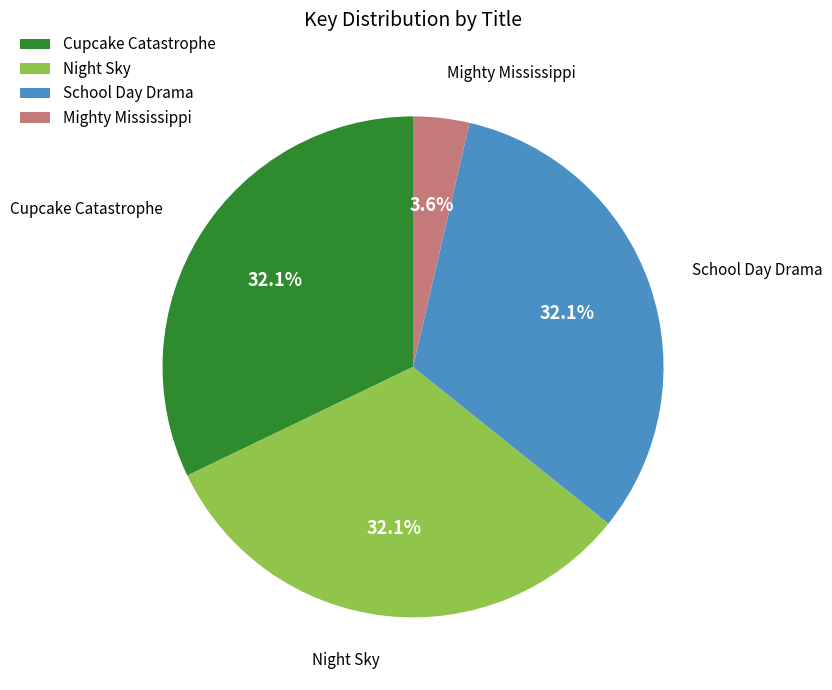

What is the ratio of the value at Night Sky to the value at School Day Drama?

1.0